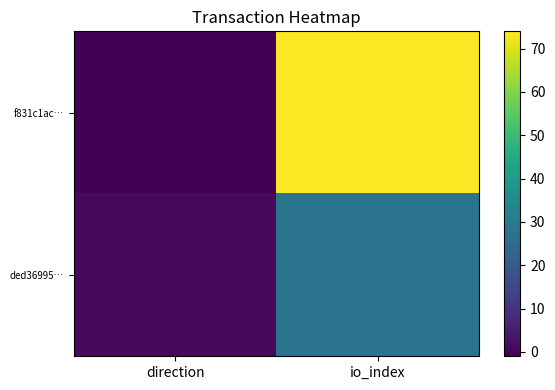

Which series changed the most between direction and io_index?

f831c1ac…